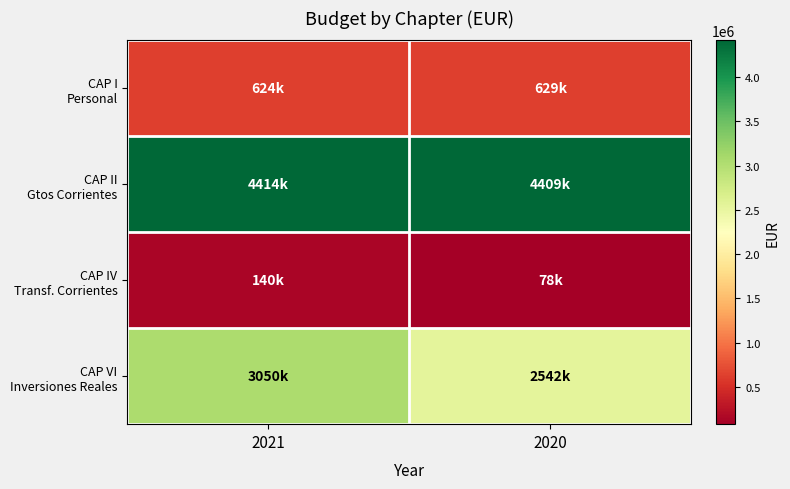

List the series in order of their peak value, lowest first.

CAP IV Transf. Corrientes, CAP I Personal, CAP VI Inversiones Reales, CAP II Gtos Corrientes